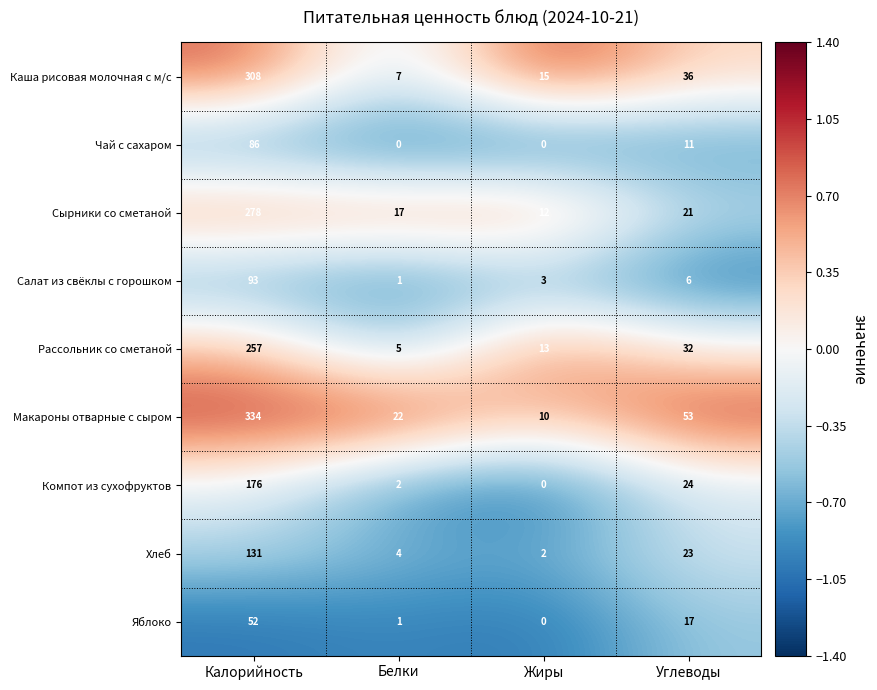

What is the sum of all Компот из сухофруктов values?

202